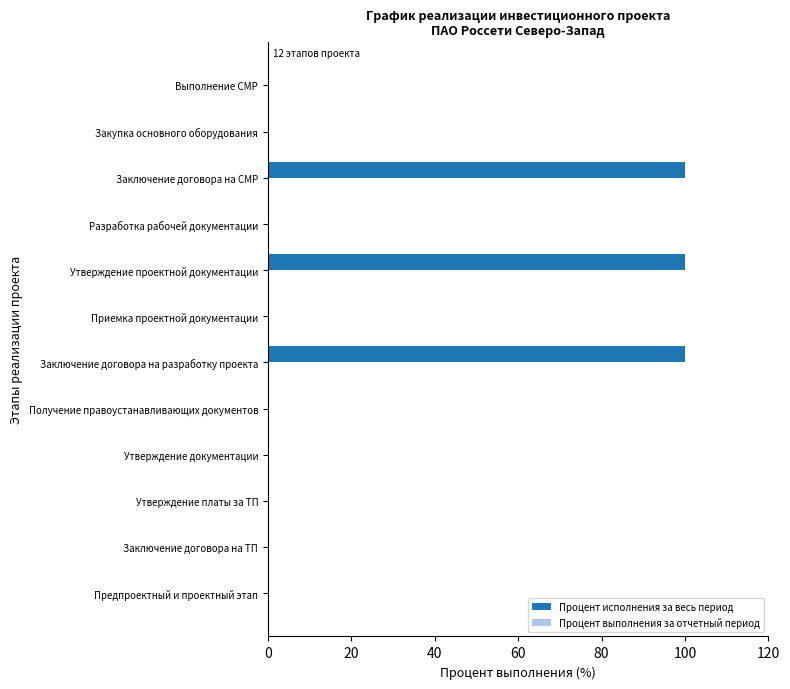

What is the sum of the values at Заключение договора на ТП and Заключение договора на разработку проекта?

100